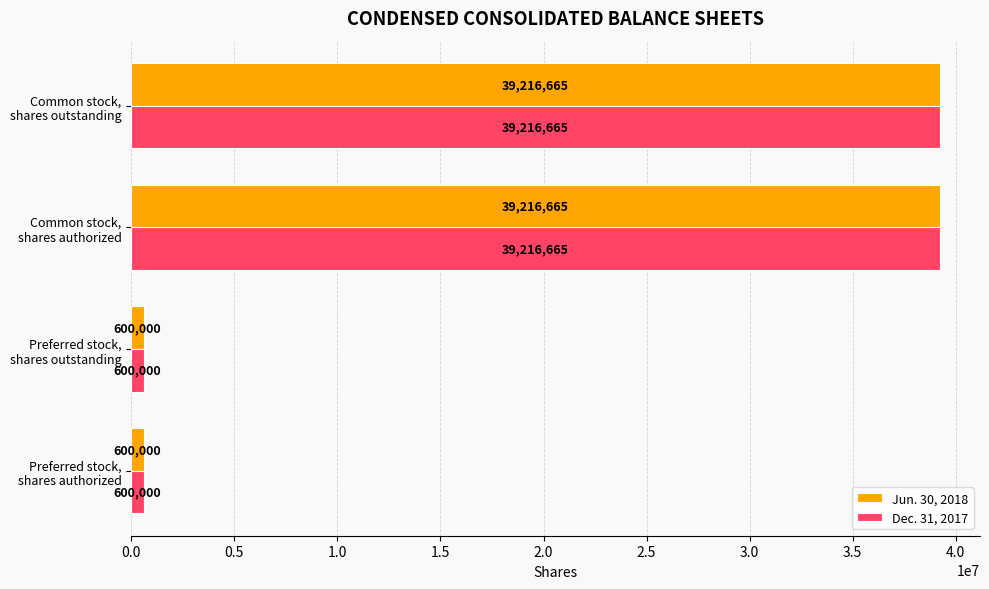

What is the sum of all Dec. 31, 2017 values?

79633330